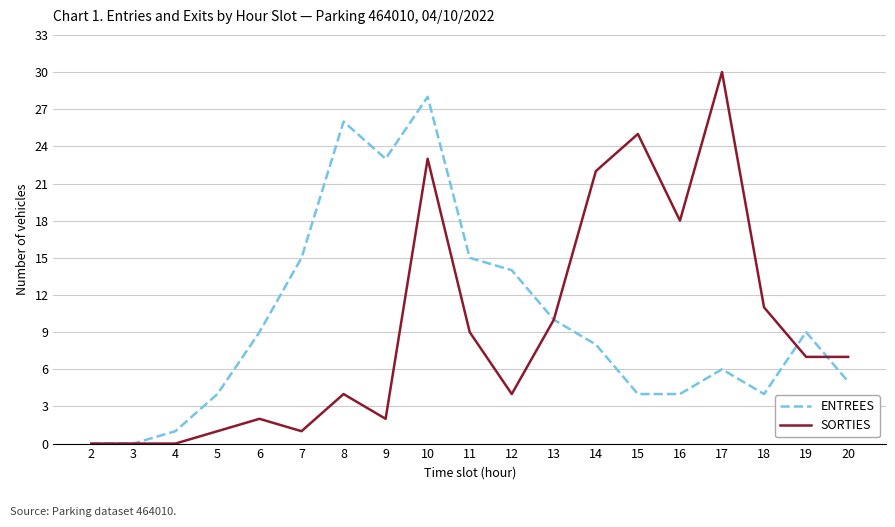

What is the greatest value displayed?

30